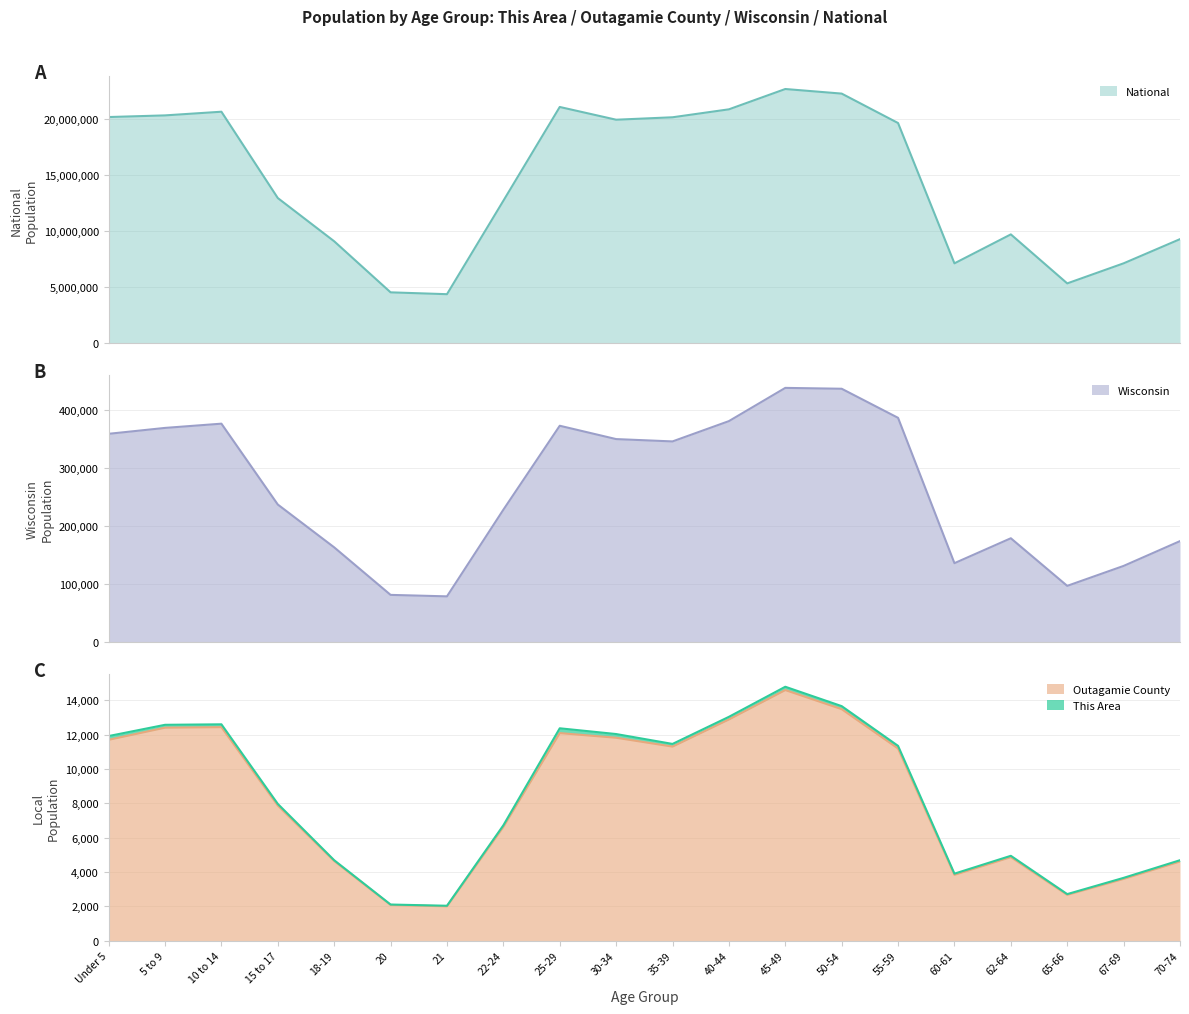

True or false: Outagamie County has a value of 17912 at 40-44.

False